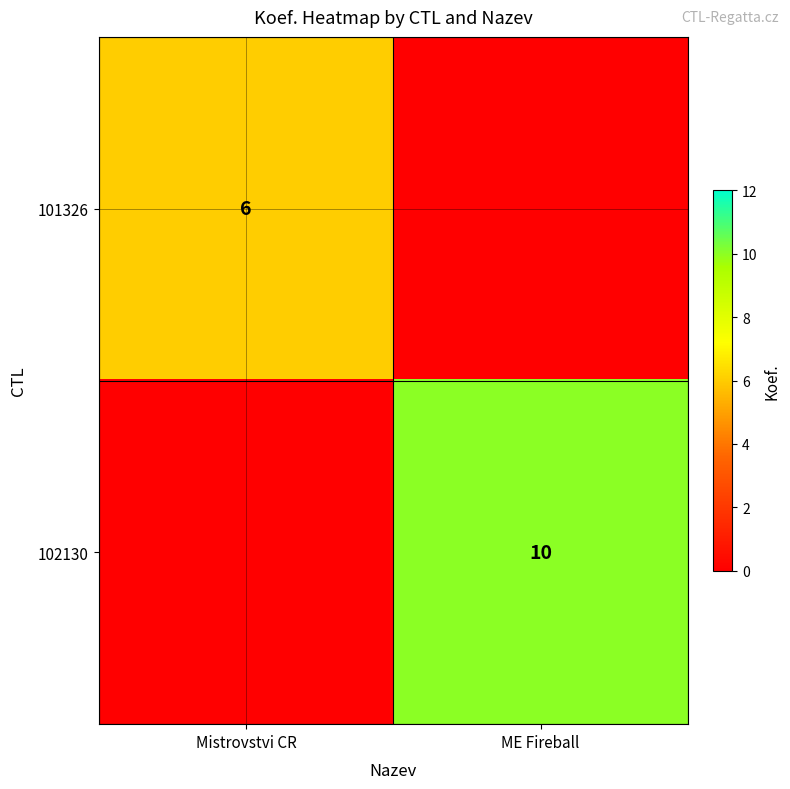

What is the total value across all series at Mistrovstvi CR?

6